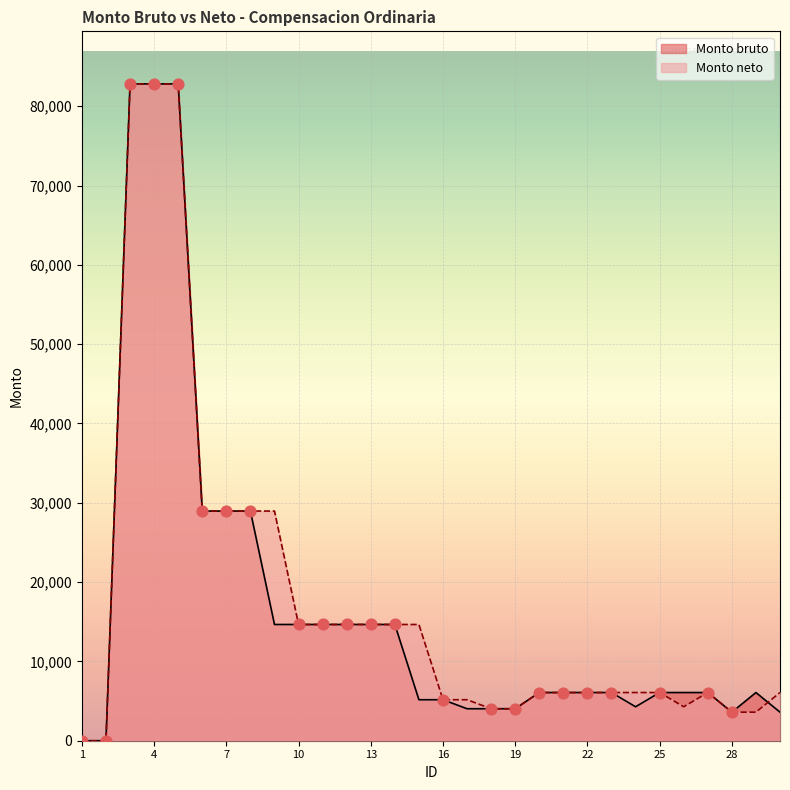

Which series has the largest total across all categories?

Monto neto